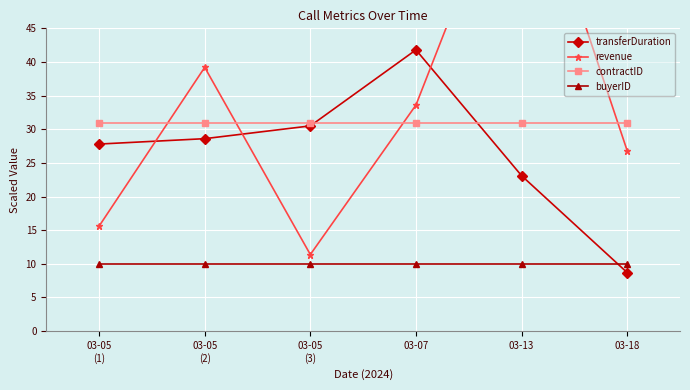

At which label does contractID reach its peak?

03-05
(1)